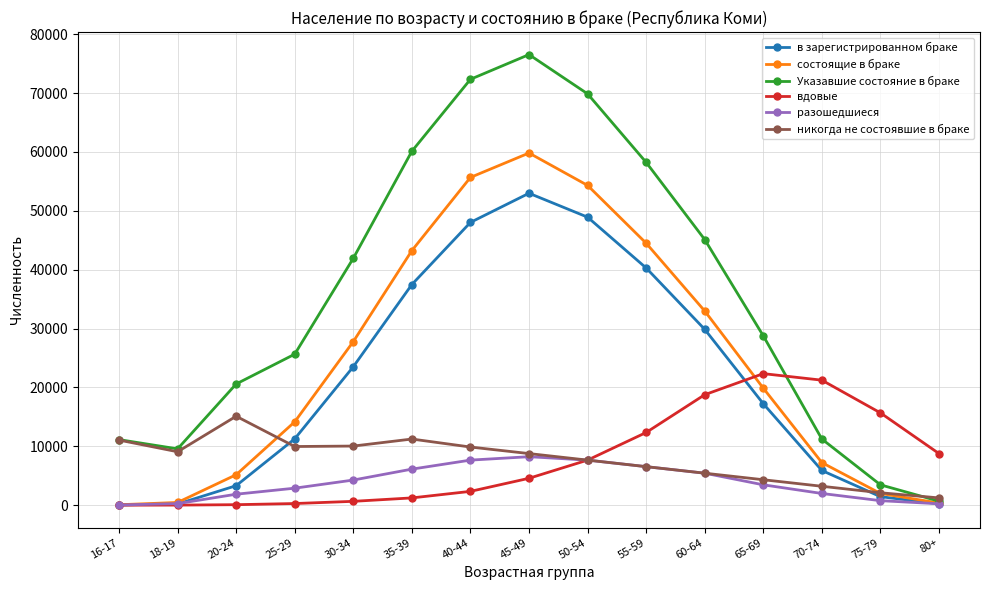

Between which two adjacent categories do Указавшие состояние в браке and вдовые first intersect?

65-69 and 70-74